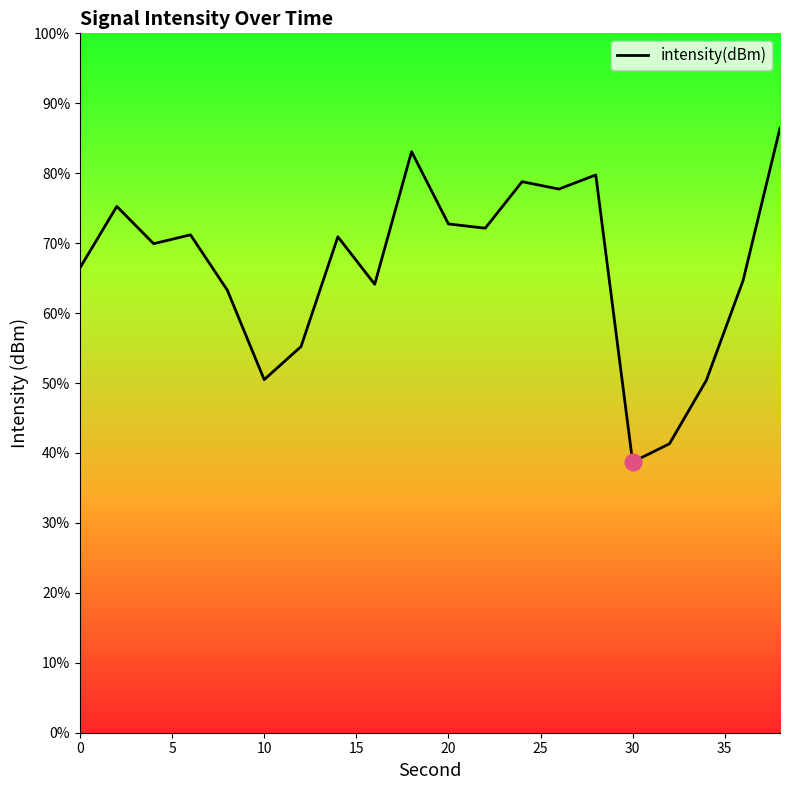

Does the chart display data point markers on the line(s)?

No